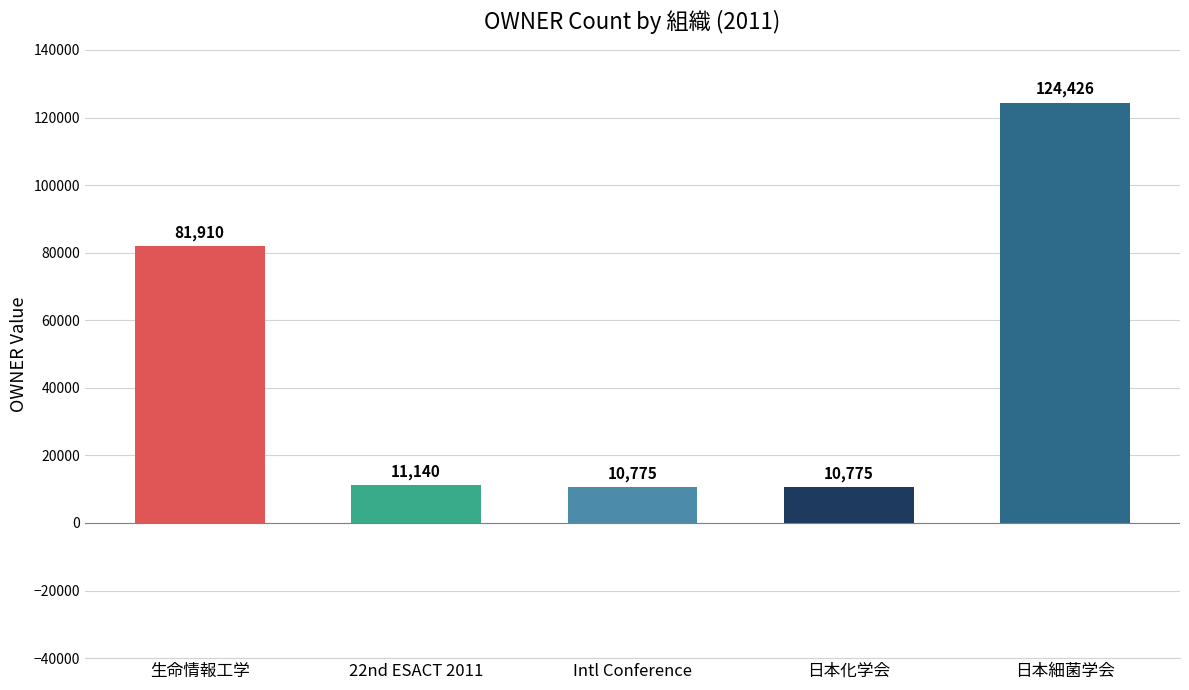

What is the value of the 2nd bar from the left?

11140